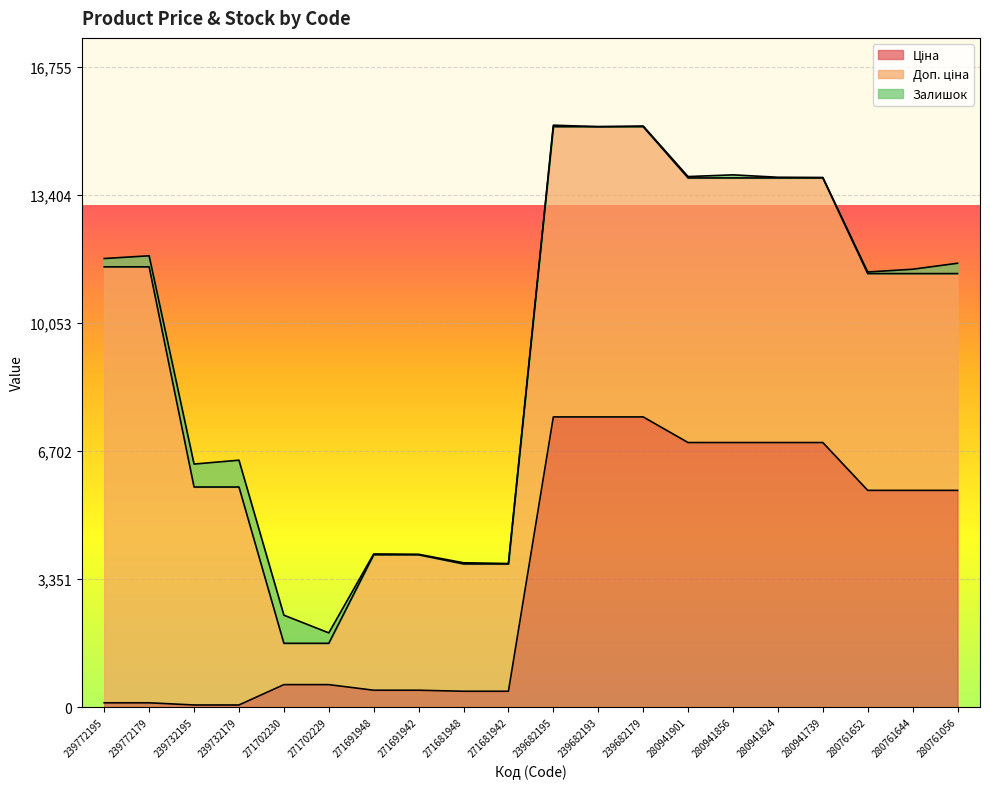

Which series changed the most between 239772179 and 239682195?

Ціна